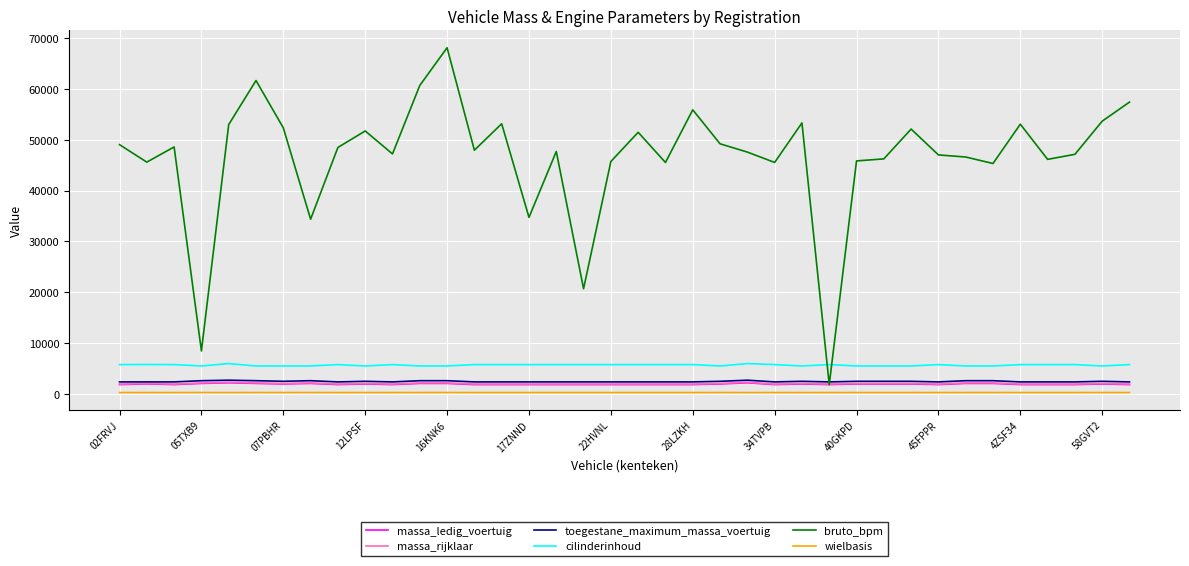

How many times do bruto_bpm and cilinderinhoud cross each other?

2